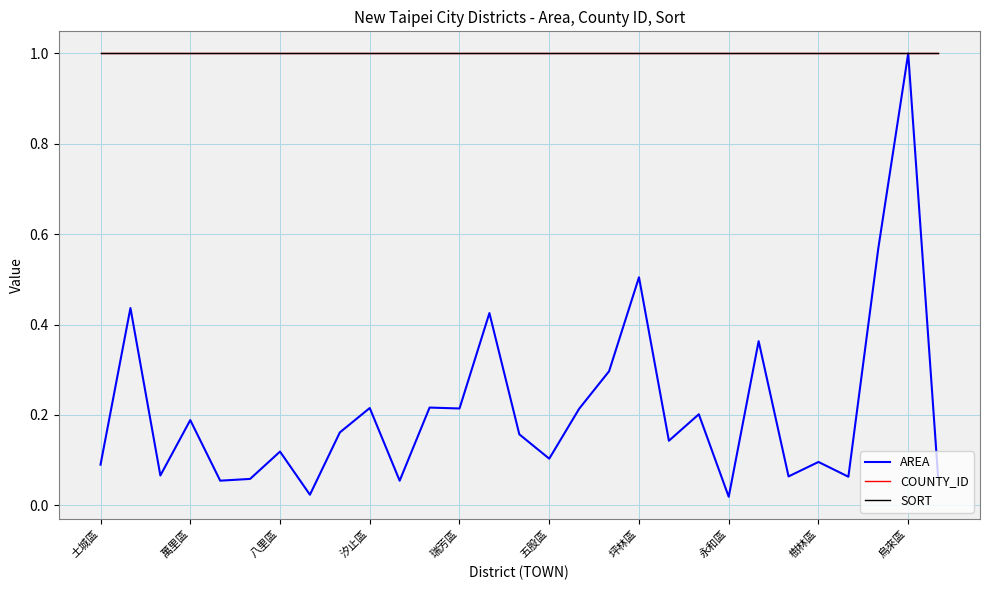

What is the difference between the second highest and second lowest values in the AREA series?

0.5